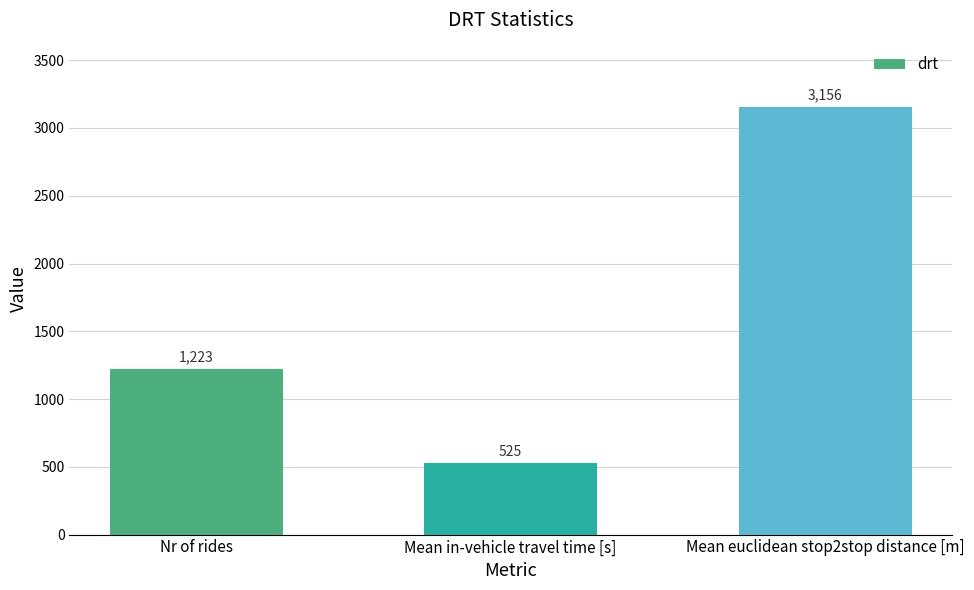

Which category has the lowest value across all series?

Mean in-vehicle travel time [s]